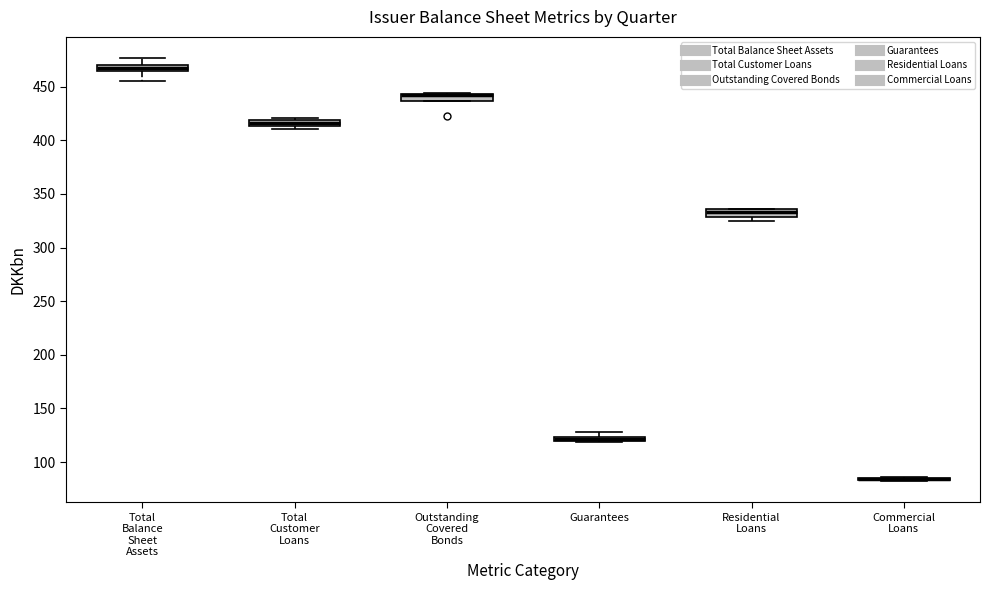

Where is the upper edge of the box for Total Customer Loans on the y-axis? The values are not printed on the chart, so give them approximately, as read against the axis.

420